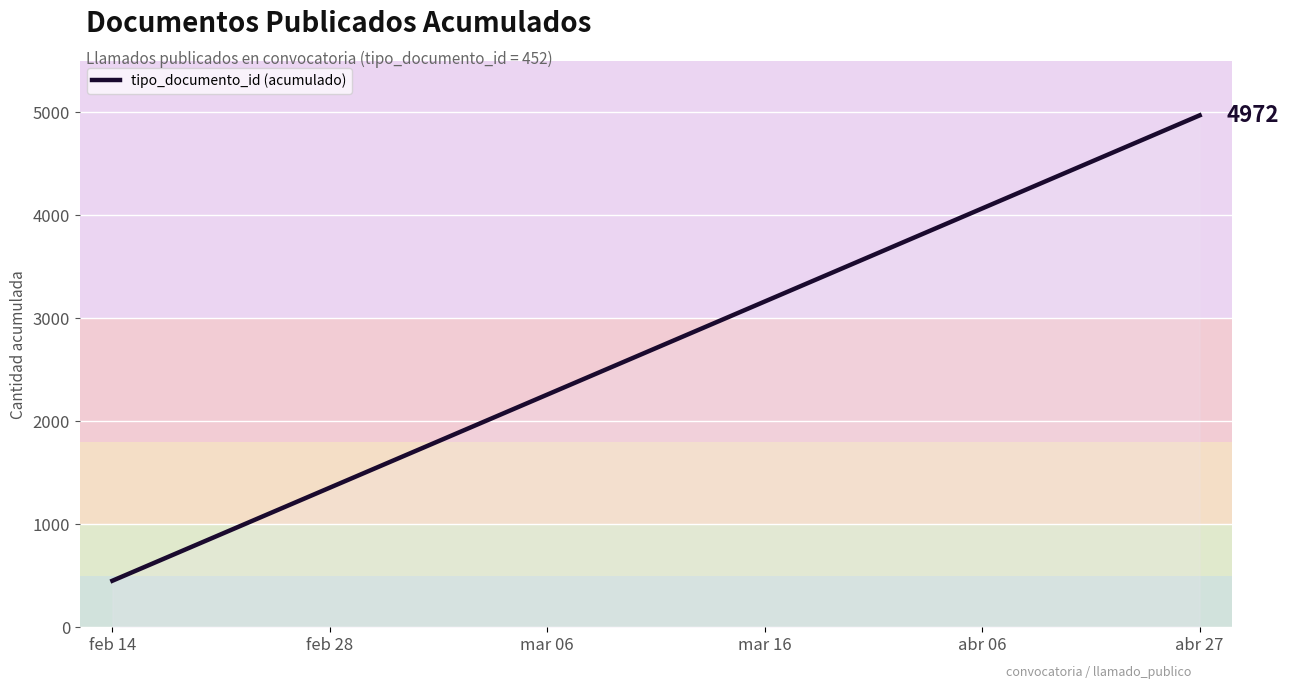

What is the sum of all values?

29832